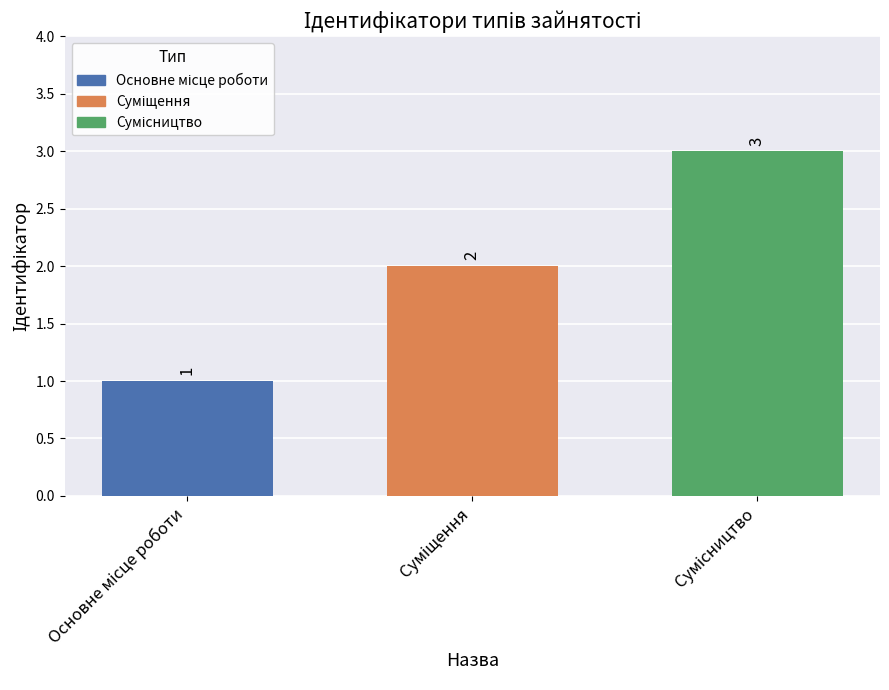

What is the sum of all values?

6